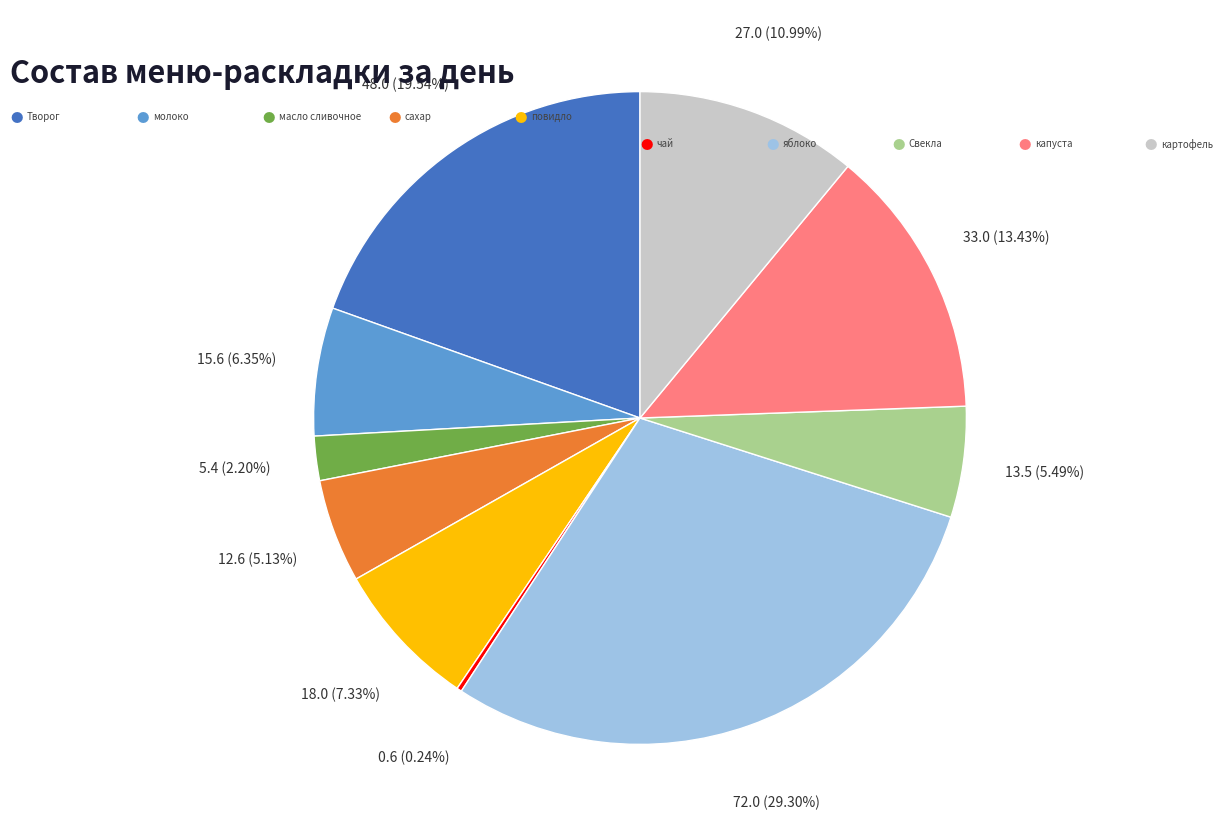

Does any single category account for the majority?

No